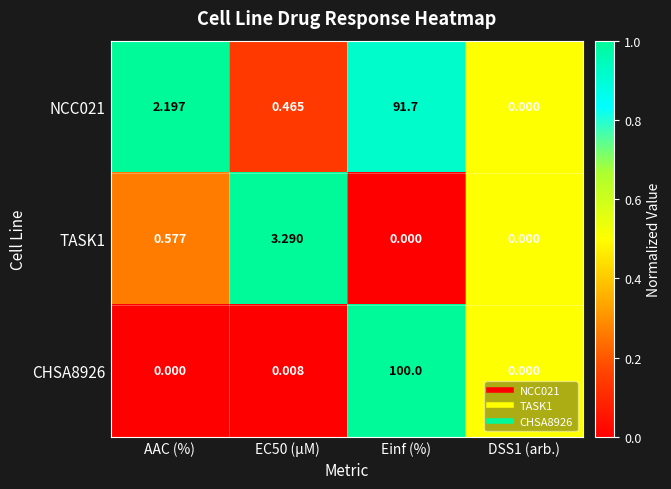

Which label corresponds to the largest value in the chart?

Einf (%)